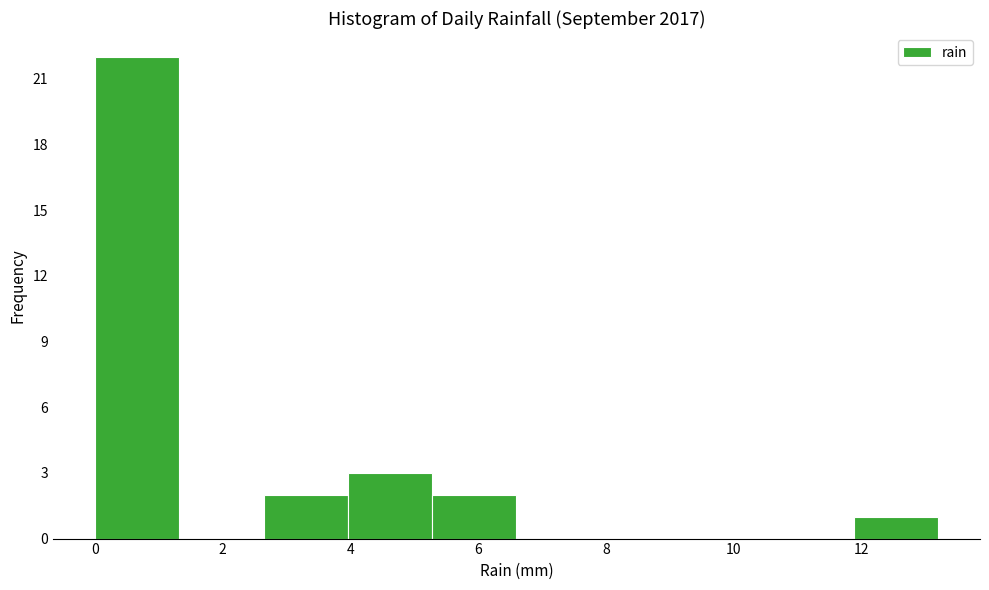

Reading left to right, transcribe this chart: for each bar, give the range it covers on the x-axis and its height. Neither the bar edges nor the heights are printed on the chart, so give them approximately, as read against the axes.

0.00 to 1.32: 22
1.32 to 2.64: 0
2.64 to 3.96: 2
3.96 to 5.28: 3
5.28 to 6.60: 2
6.60 to 7.92: 0
7.92 to 9.24: 0
9.24 to 10.56: 0
10.56 to 11.88: 0
11.88 to 13.20: 1